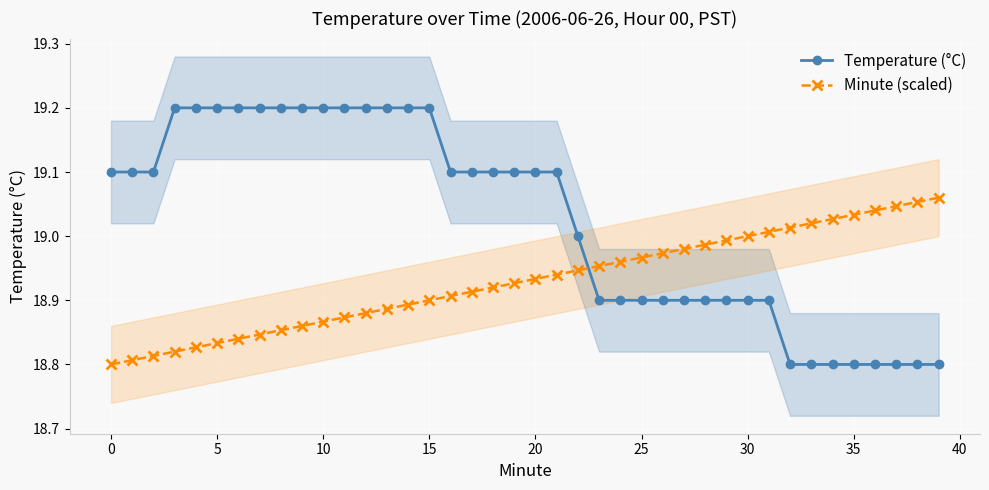

Reading left to right, list all the values displayed in this chart.

Temperature (°C): 19.1	19.1	19.1	19.2	19.2	19.2	19.2	19.2	19.2	19.2	19.2	19.2	19.2	19.2	19.2	19.2	19.1	19.1	19.1	19.1	19.1	19.1	19.0	18.9	18.9	18.9	18.9	18.9	18.9	18.9	18.9	18.9	18.8	18.8	18.8	18.8	18.8	18.8	18.8	18.8
Minute (scaled): 18.8	18.8	18.8	18.8	18.8	18.8	18.8	18.8	18.9	18.9	18.9	18.9	18.9	18.9	18.9	18.9	18.9	18.9	18.9	18.9	18.9	18.9	18.9	19.0	19.0	19.0	19.0	19.0	19.0	19.0	19.0	19.0	19.0	19.0	19.0	19.0	19.0	19.0	19.1	19.1